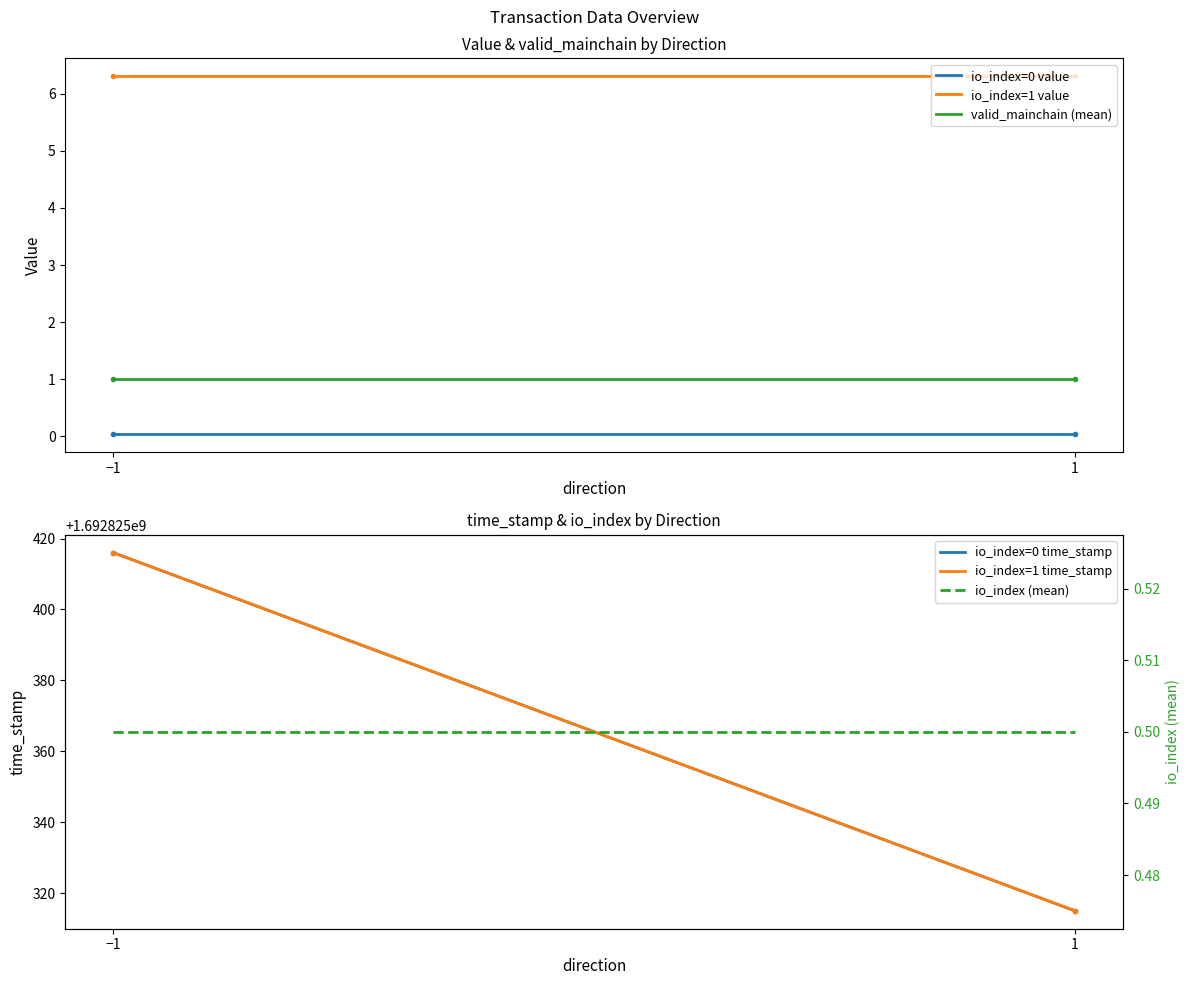

What is the value of the io_index (mean) point at the 2nd from the left?

0.5